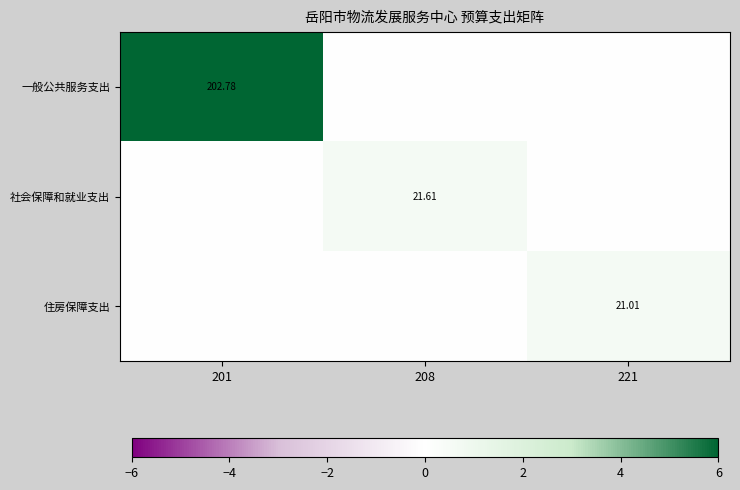

How many distinct data groups are displayed?

3